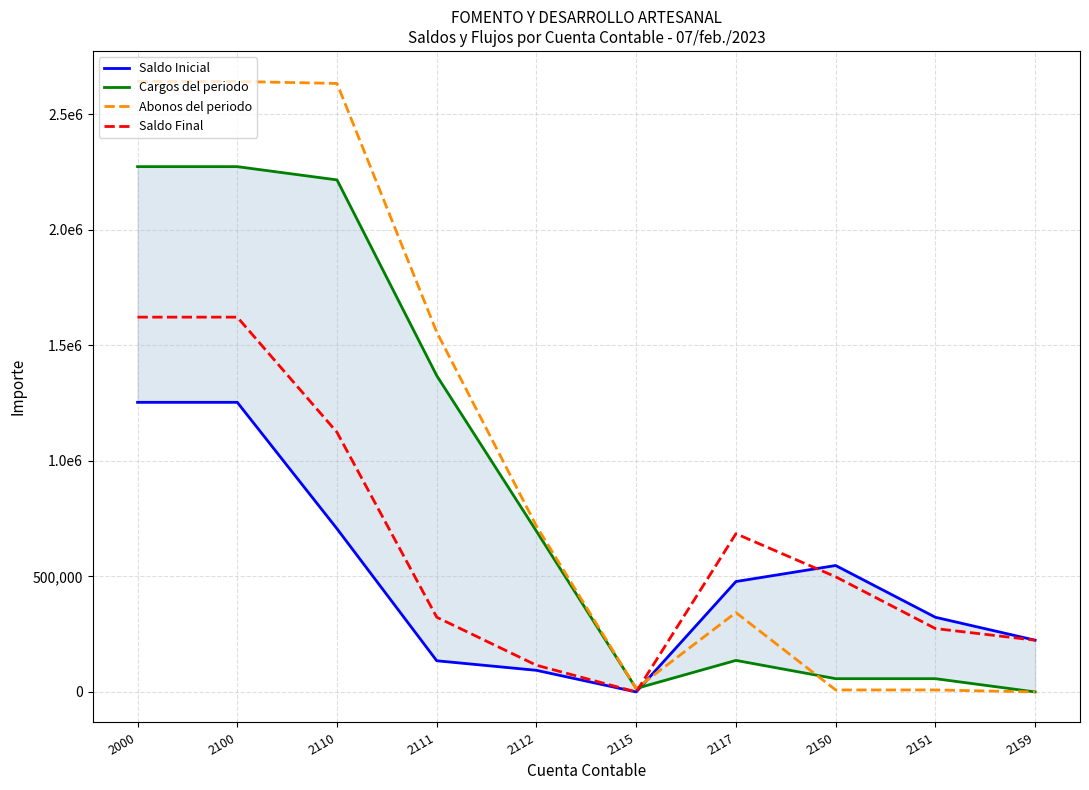

Which series has the widest spread of values?

Abonos del periodo